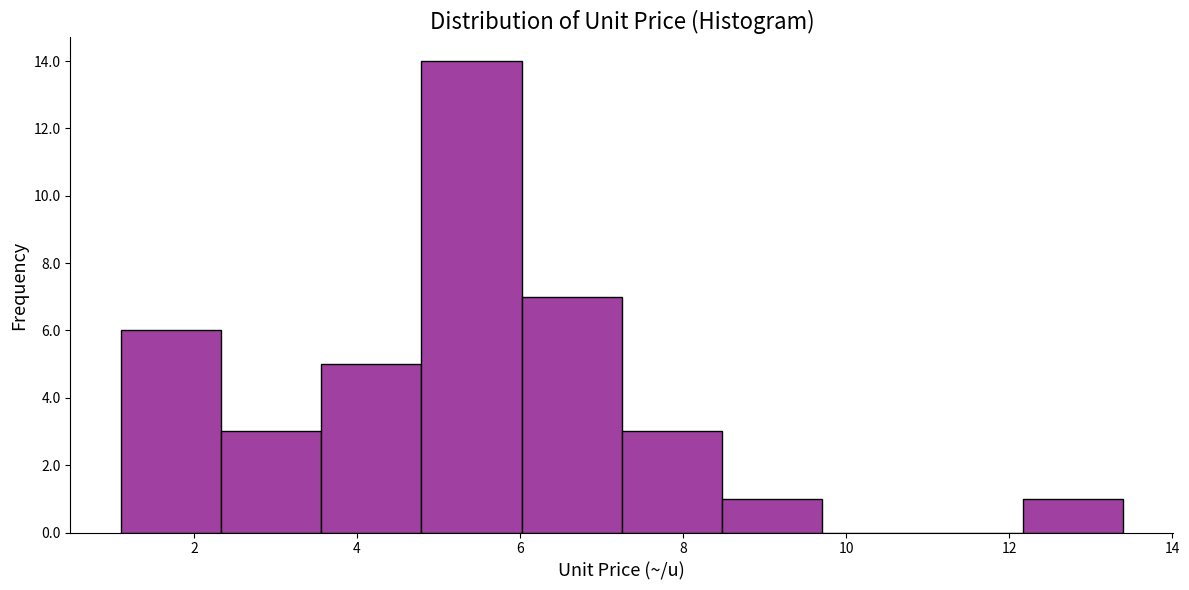

Reading left to right, transcribe this chart: for each bar, give the range it covers on the x-axis and its height. Neither the bar edges nor the heights are printed on the chart, so give them approximately, as read against the axes.

1.2 to 2.4: 6
2.4 to 3.6: 3
3.6 to 4.8: 5
4.8 to 6.0: 14
6.0 to 7.2: 7
7.2 to 8.4: 3
8.4 to 9.8: 1
9.8 to 11.0: 0
11.0 to 12.2: 0
12.2 to 13.4: 1